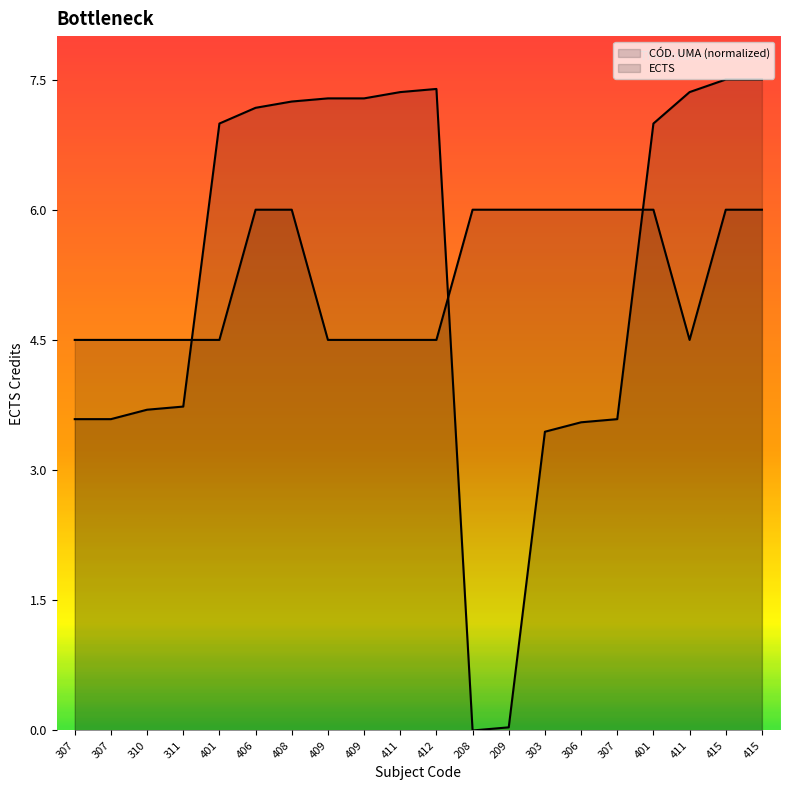

How many interior local valleys does the ECTS series have?

1